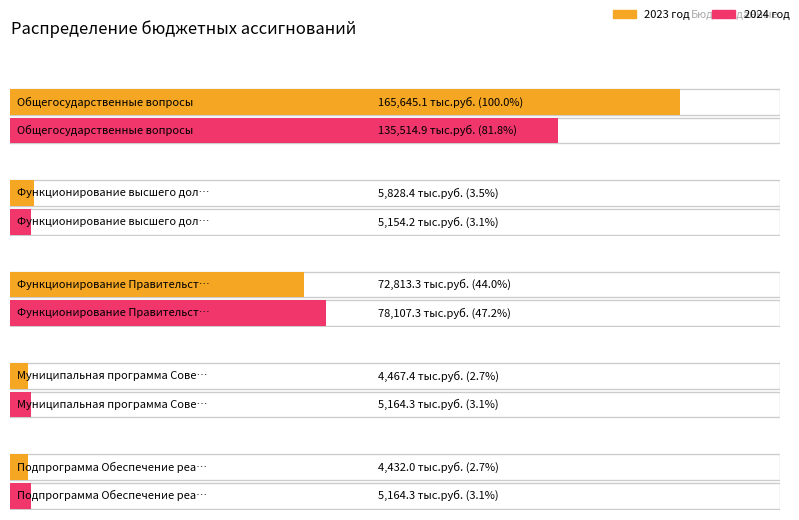

List the series in order of their overall mean, lowest first.

2024 год, 2023 год